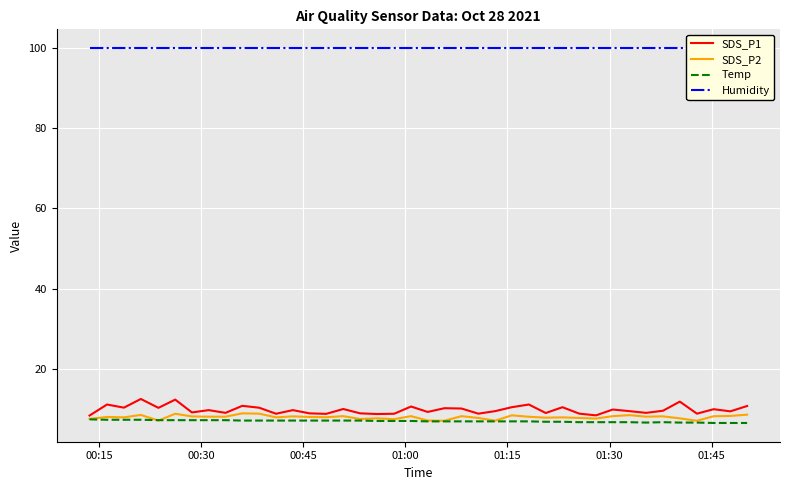

At how many categories does at least one series exceed 8?

40